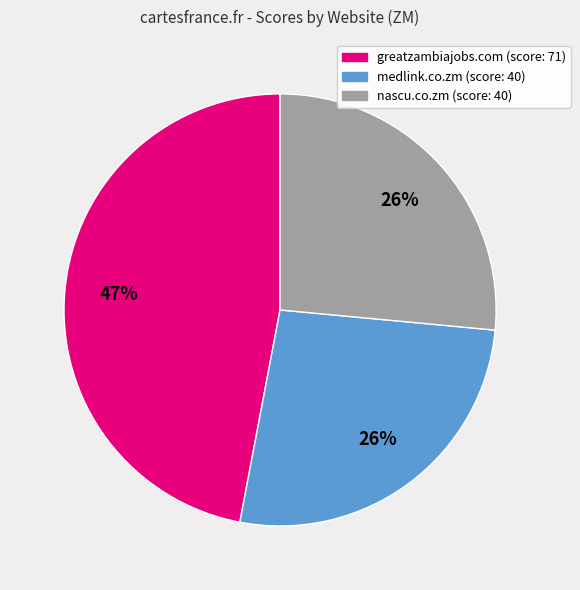

The medlink.co.zm (score: 40) slice represents 21% of the pie. True or false?

False